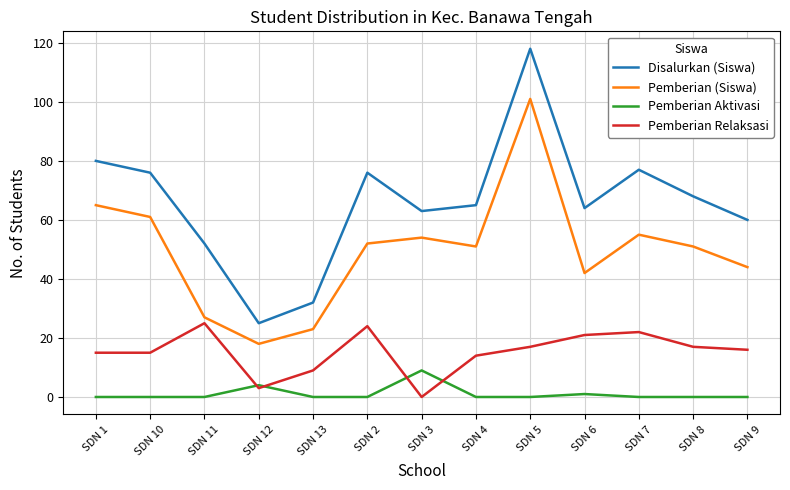

What are all the series names shown in the legend?

Disalurkan (Siswa), Pemberian (Siswa), Pemberian Aktivasi, Pemberian Relaksasi